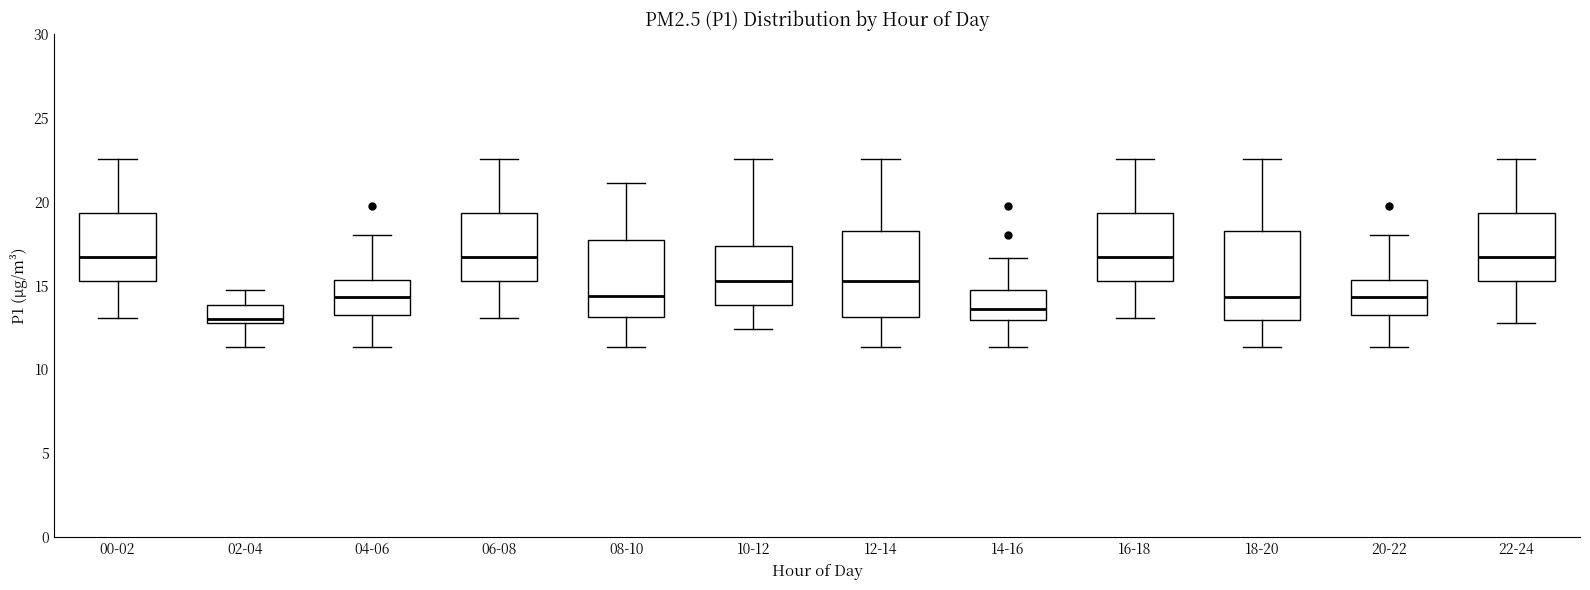

Where is the upper edge of the box for 20-22 on the y-axis? The values are not printed on the chart, so give them approximately, as read against the axis.

15.5